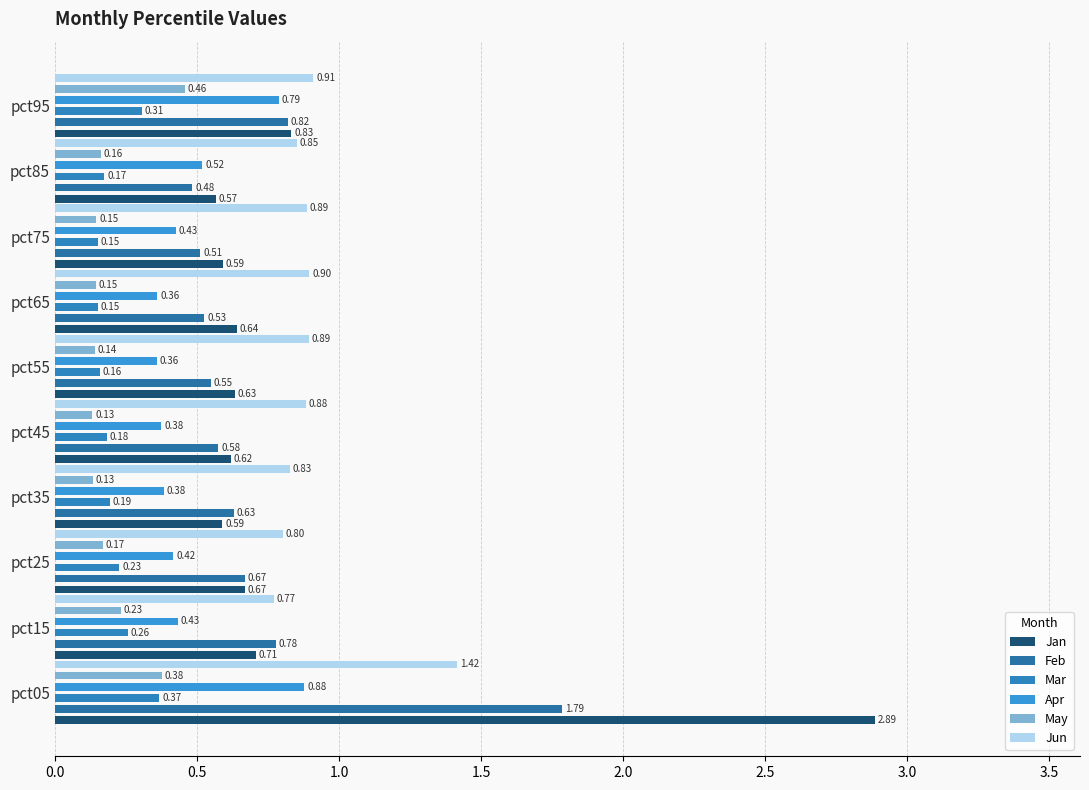

What is the value of the Jan bar at the 5th from the left?

0.6